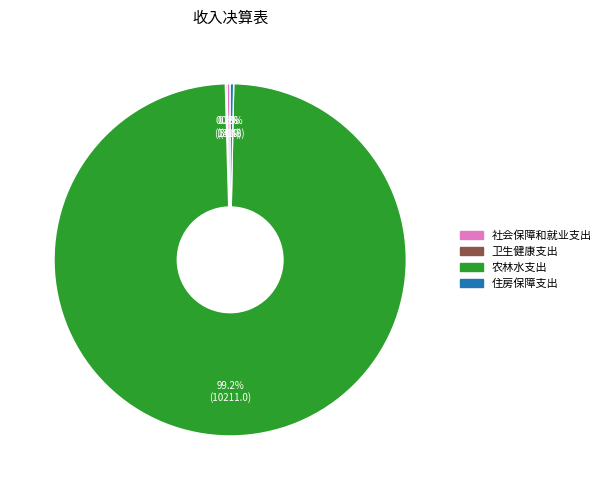

To the nearest percent, what is the average slice percentage?

25%